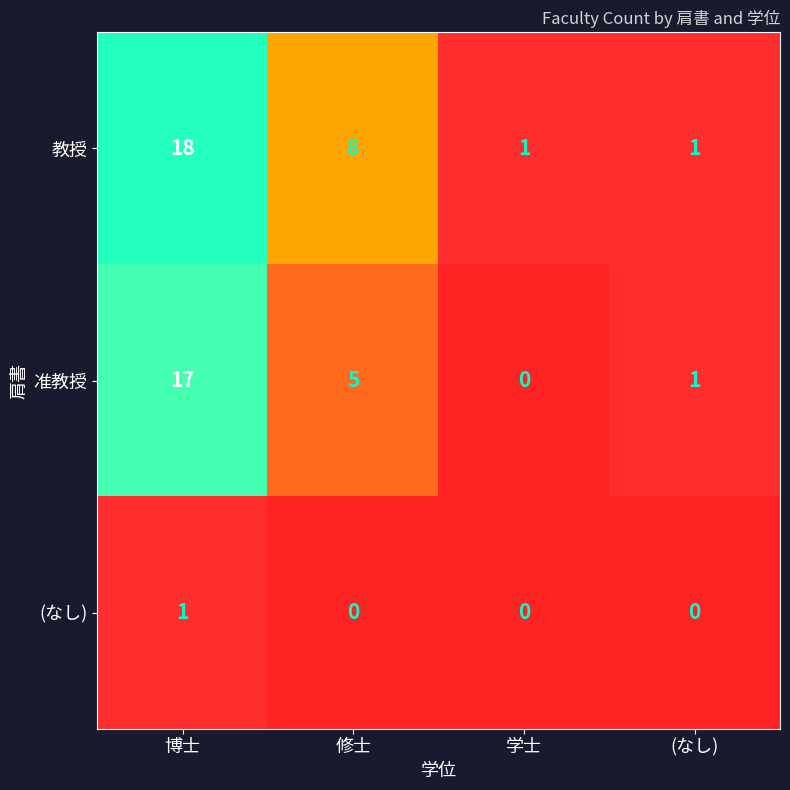

Which label corresponds to the largest value in the chart?

博士